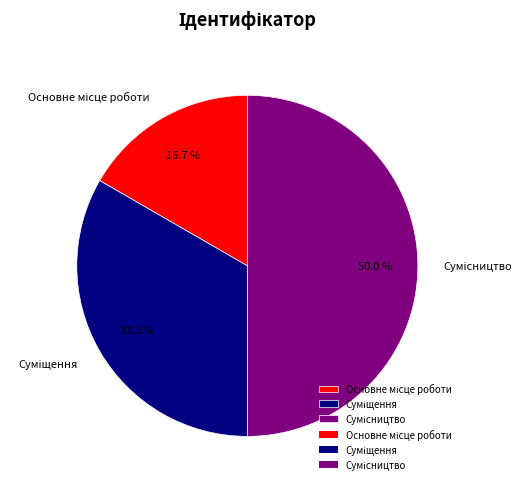

How much of the chart is everything except Основне місце роботи?

83.3%